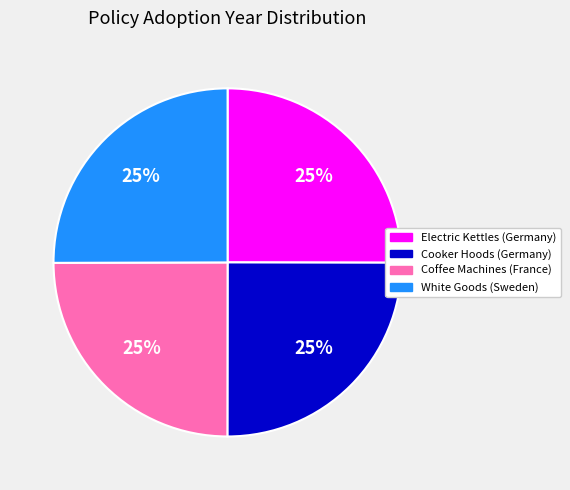

The Electric Kettles (Germany) slice represents 25% of the pie. True or false?

True